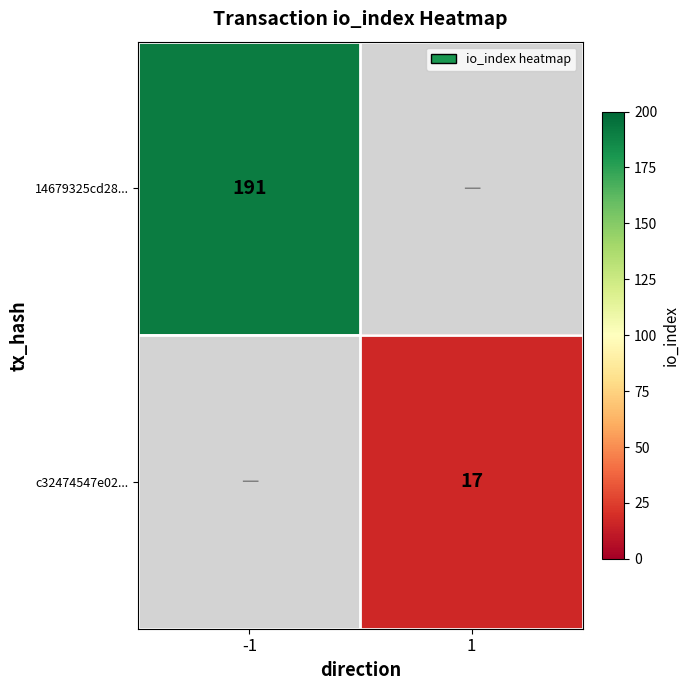

Is it true that 14679325cd28... equals 191 at -1?

True